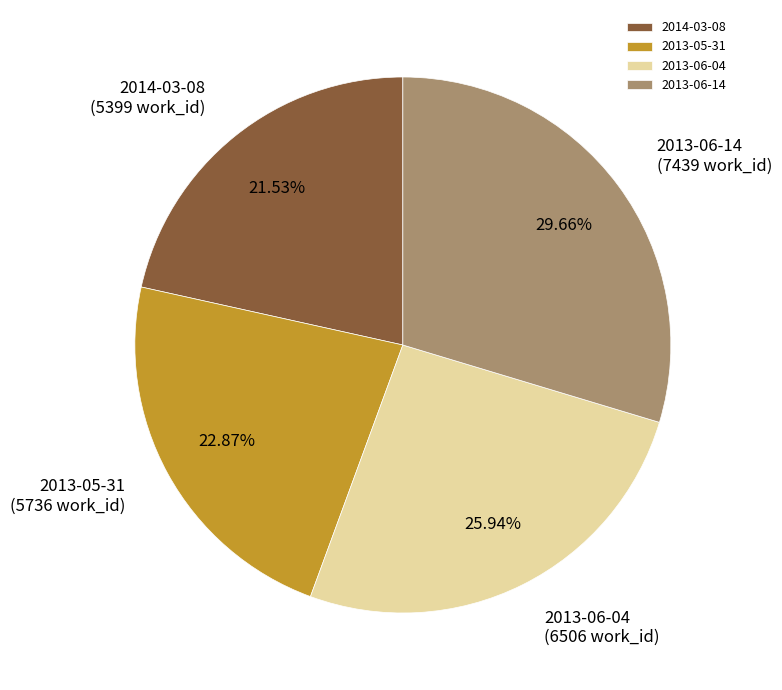

What percentage is the 2013-06-04 slice, to the nearest percent?

26%